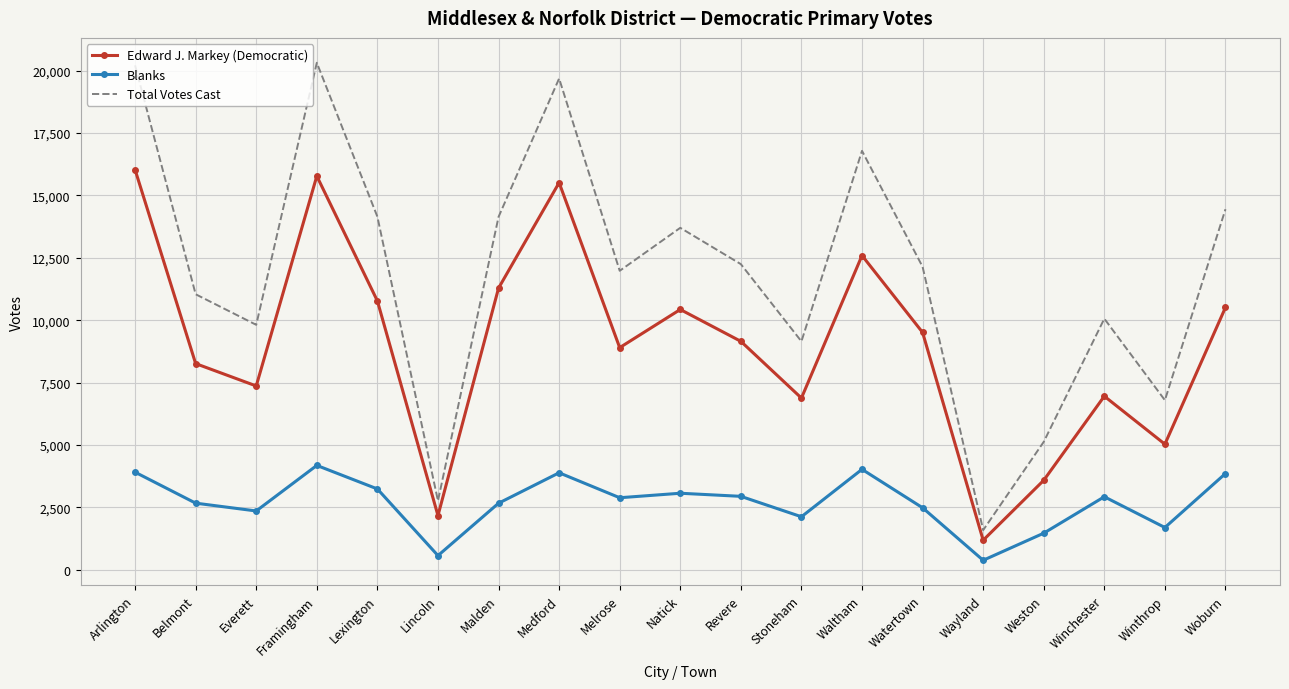

The value of Total Votes Cast at Lexington is 21251. True or false?

False